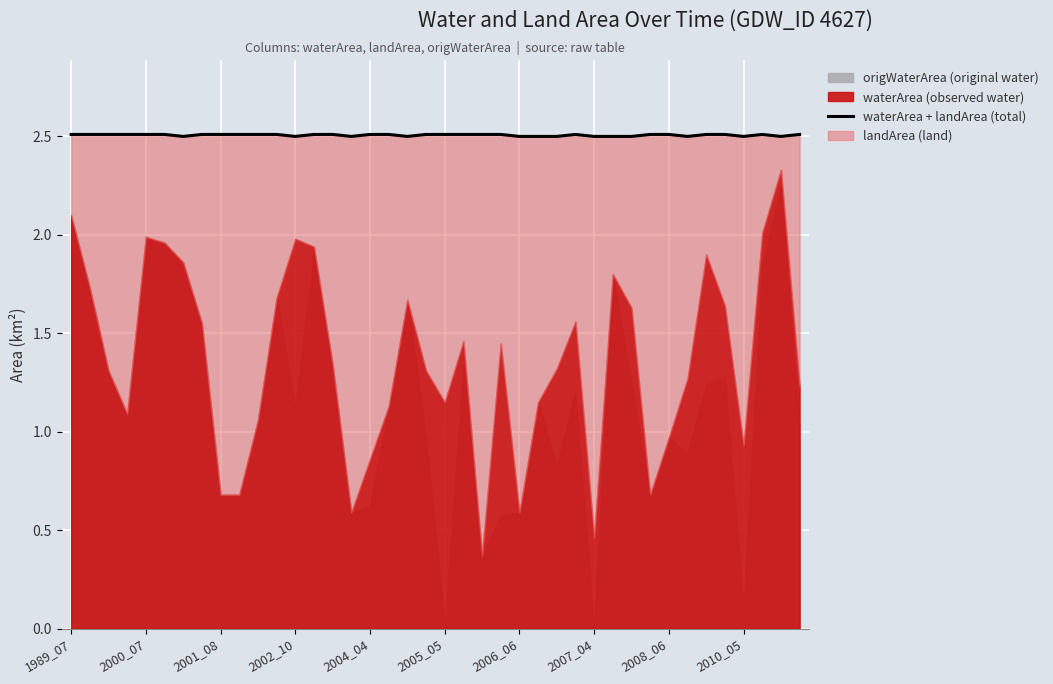

True or false: the data has more than 0 interior local peaks.

True